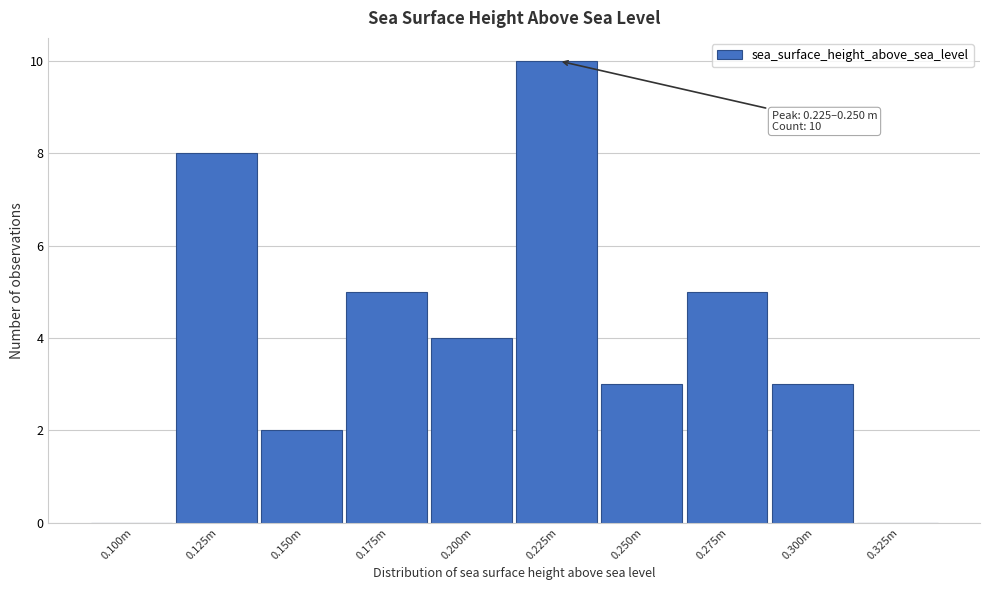

Reading right to left, what are all the values shown in this chart?

0.325m=0	0.300m=3	0.275m=5	0.250m=3	0.225m=10	0.200m=4	0.175m=5	0.150m=2	0.125m=8	0.100m=0